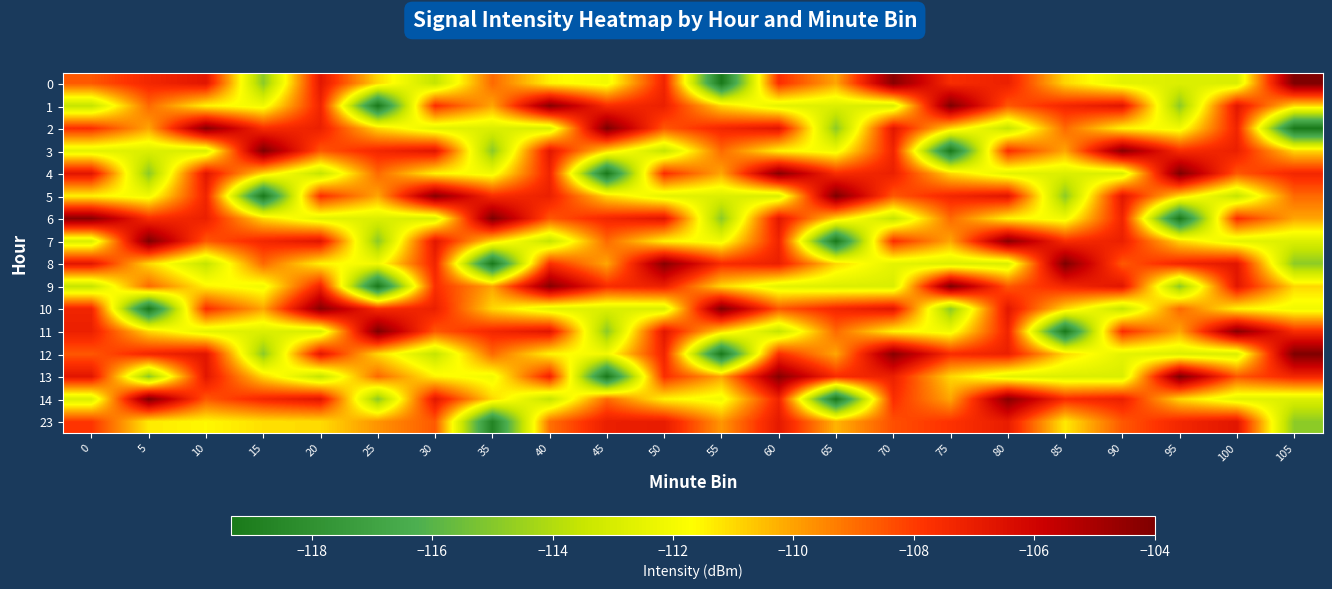

At which category is the sum across all series the highest?

60